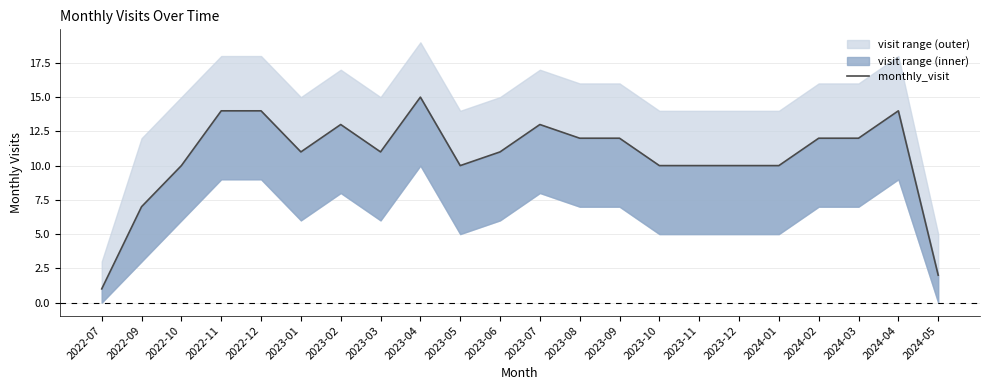

Is it true that the value at 2022-07 is 1?

False